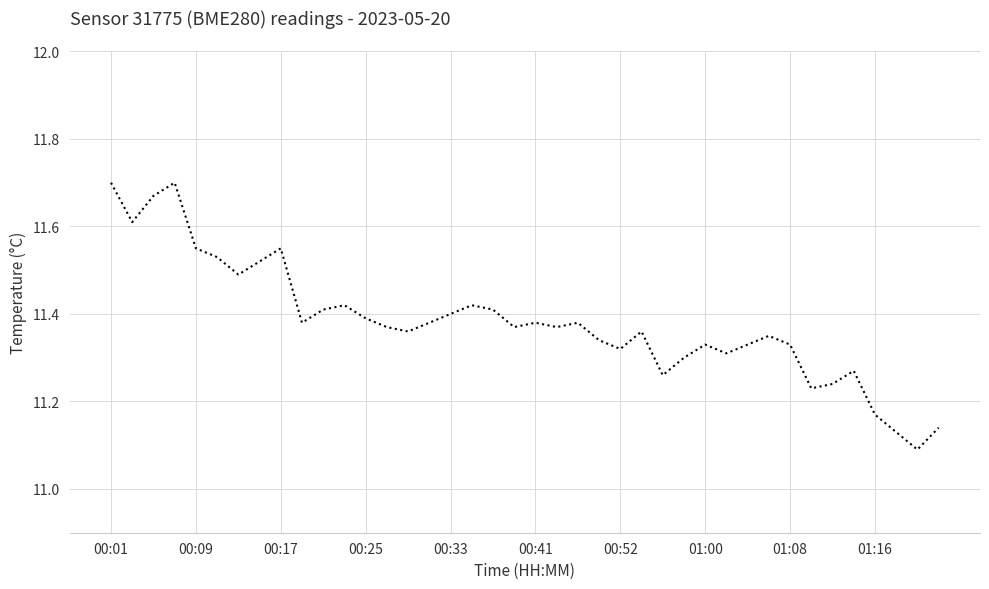

How many series are shown in this chart?

1